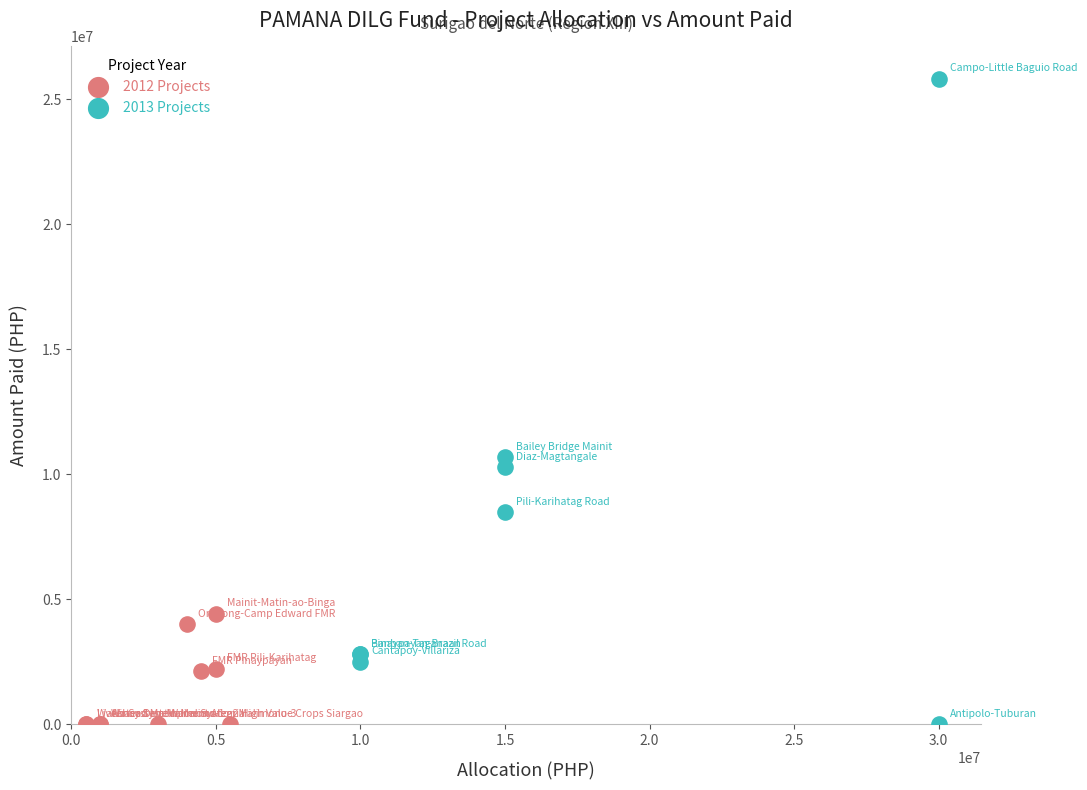

Which series has the widest spread of Y values?

2013 Projects